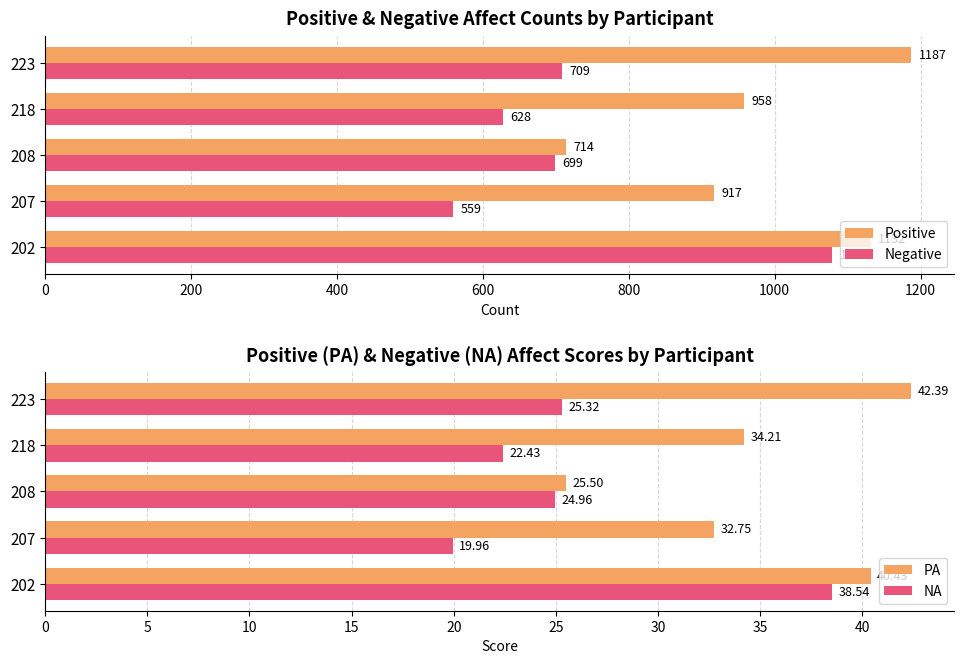

Which category has the lowest value in the Negative series?

207